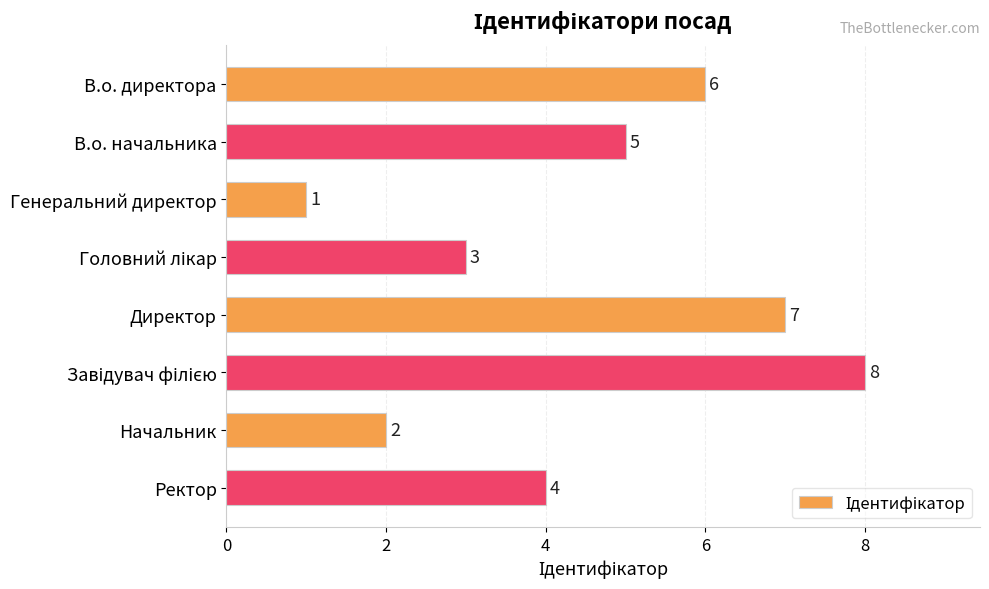

At which label is the value closest to 4?

Ректор